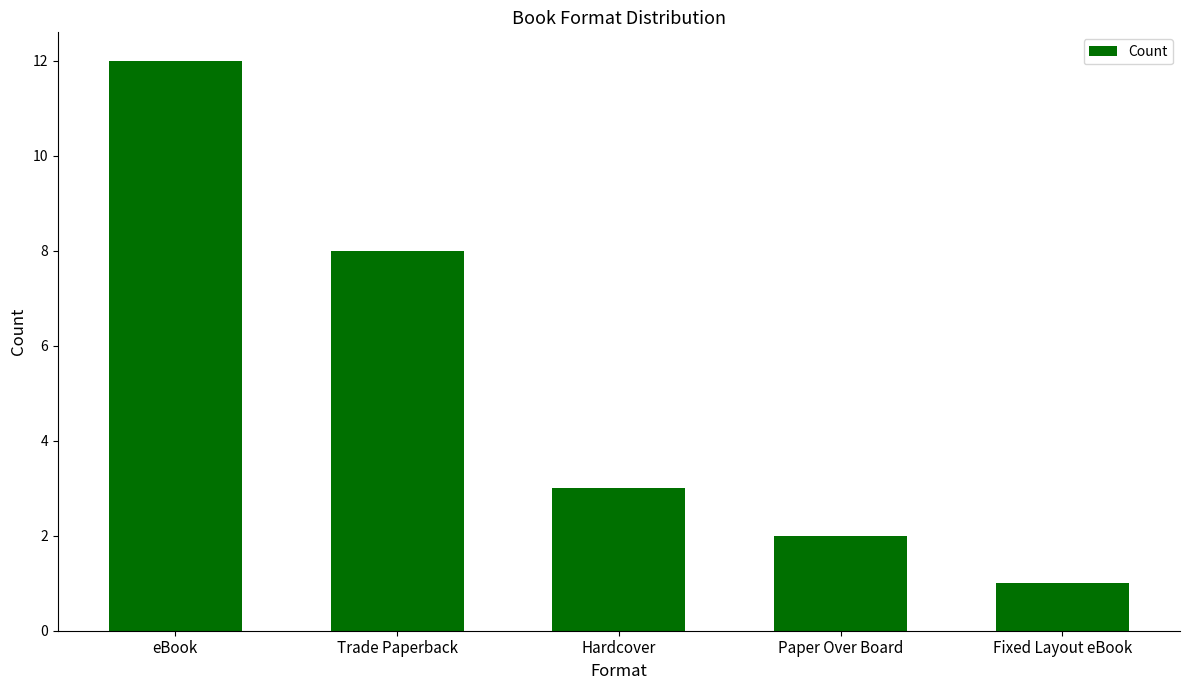

What is the difference between the maximum and minimum values?

11